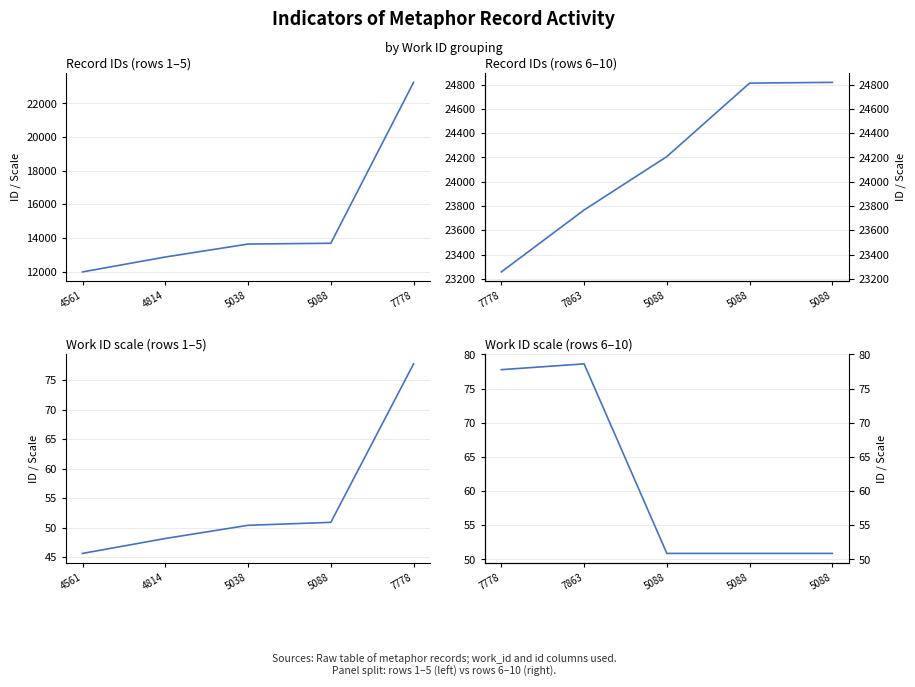

True or false: Record IDs (rows 6–10) and Work ID scale (rows 6–10) intersect in this chart.

False